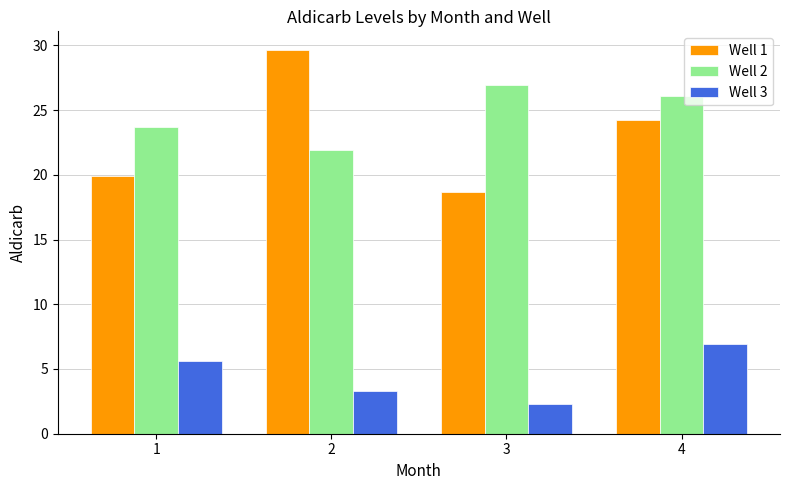

Is it true that Well 1 equals 12.6 at 2?

False